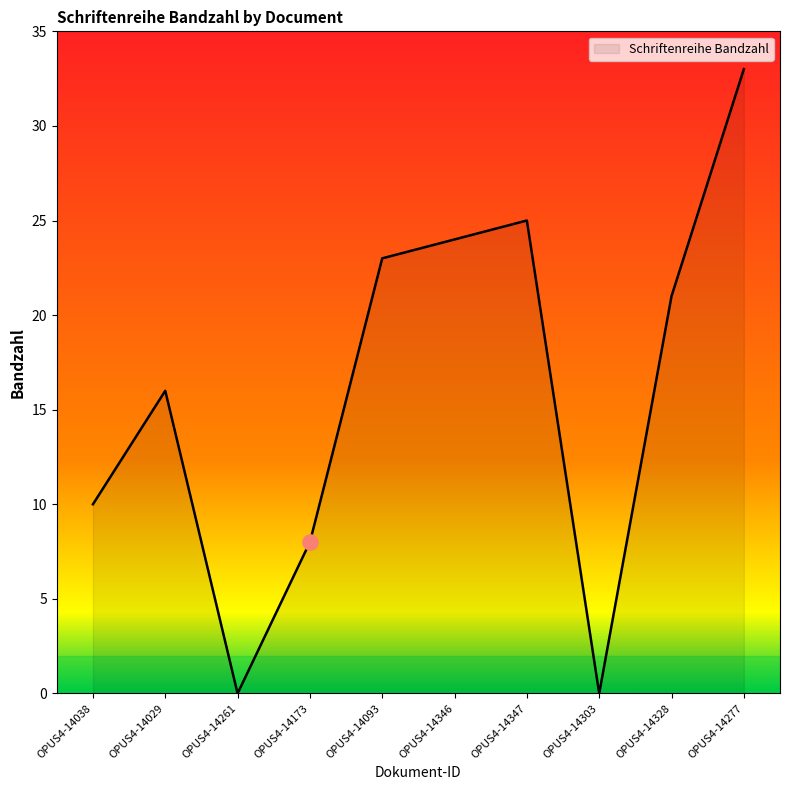

Between OPUS4-14029 and OPUS4-14093, which is larger?

OPUS4-14093